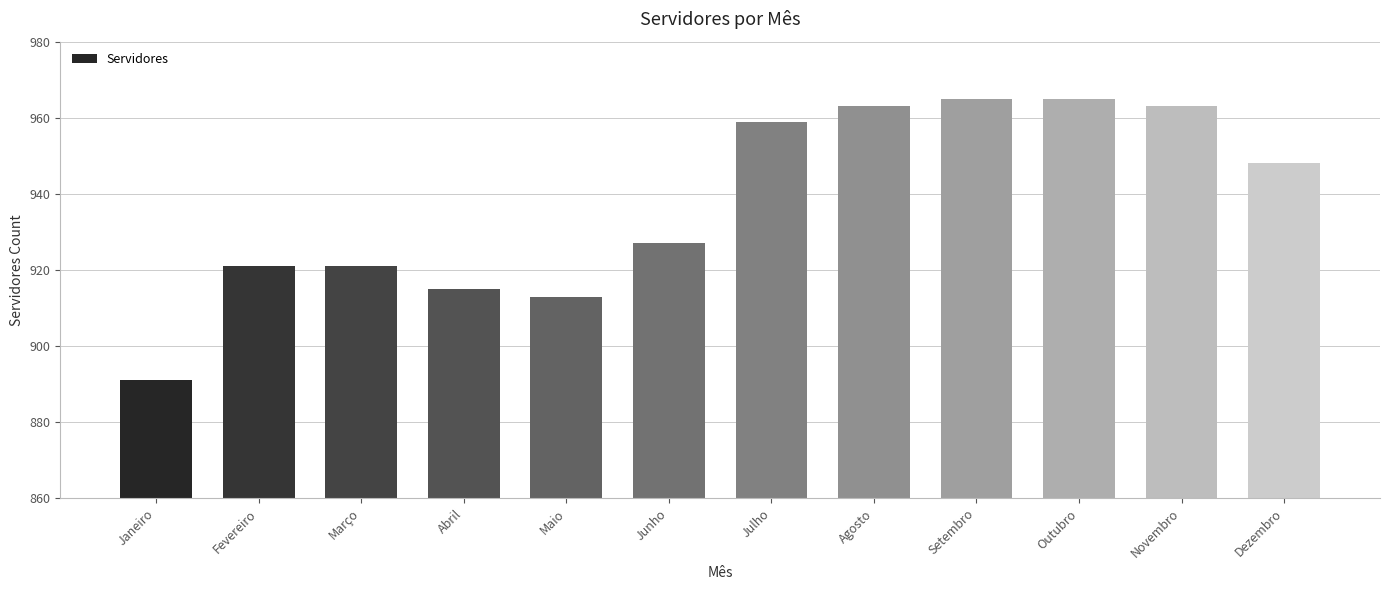

What is the sum of all values?

11251